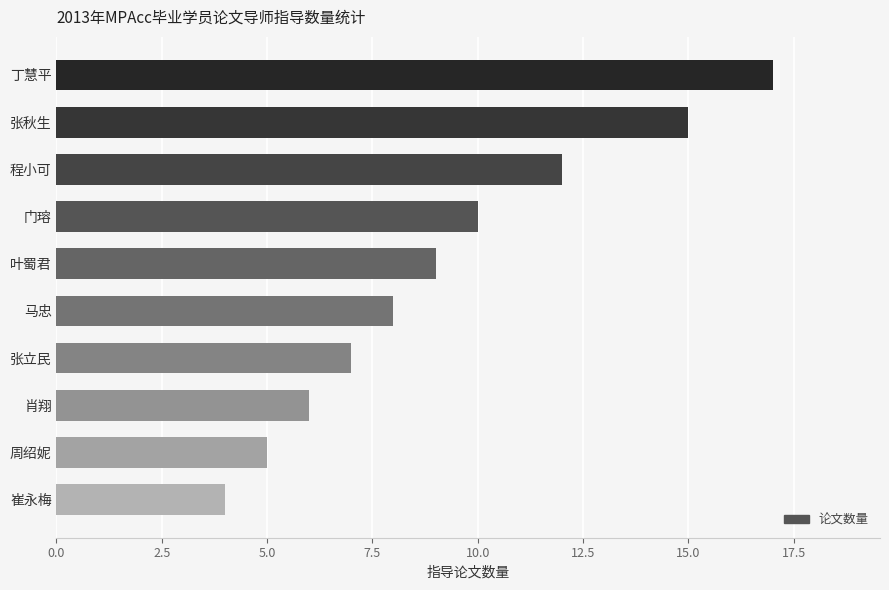

Rank the categories by value from lowest to highest.

崔永梅, 周绍妮, 肖翔, 张立民, 马忠, 叶蜀君, 门瑢, 程小可, 张秋生, 丁慧平